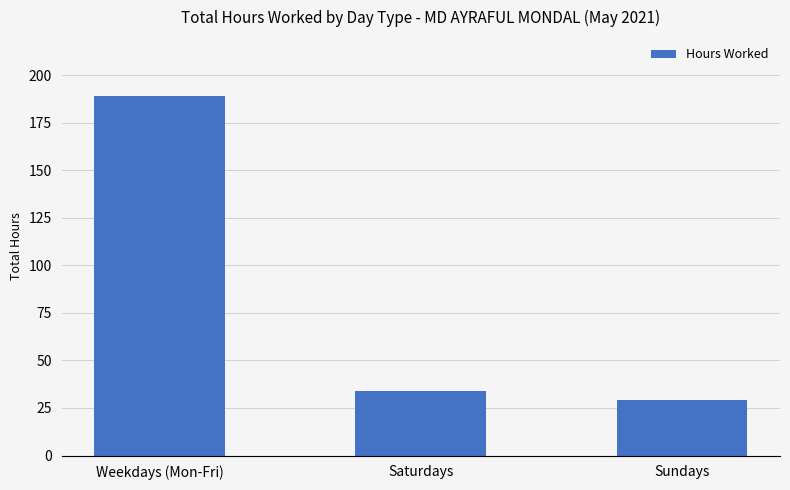

List the labels in order of value, largest first.

Weekdays (Mon-Fri), Saturdays, Sundays